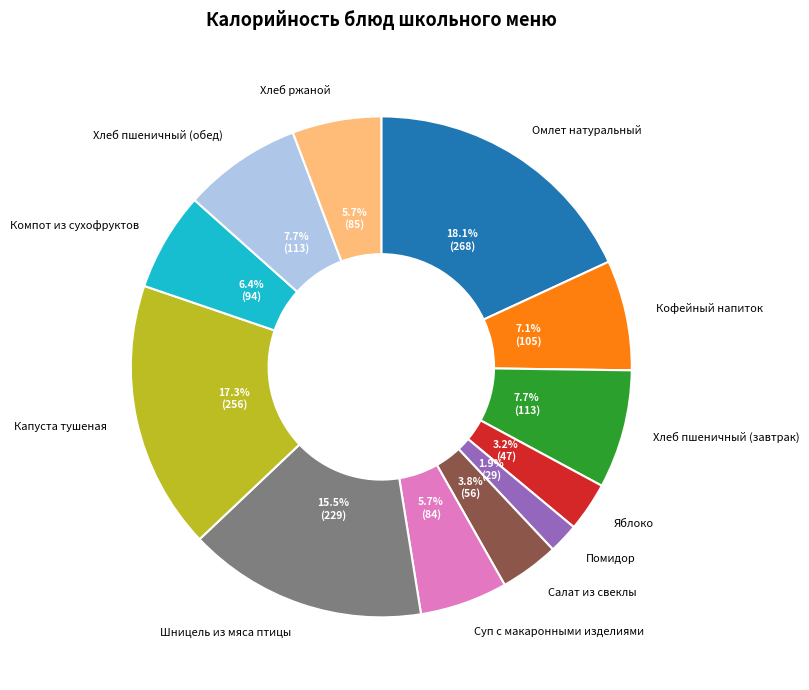

Which has a higher value, Шницель из мяса птицы or Хлеб пшеничный (завтрак)?

Шницель из мяса птицы